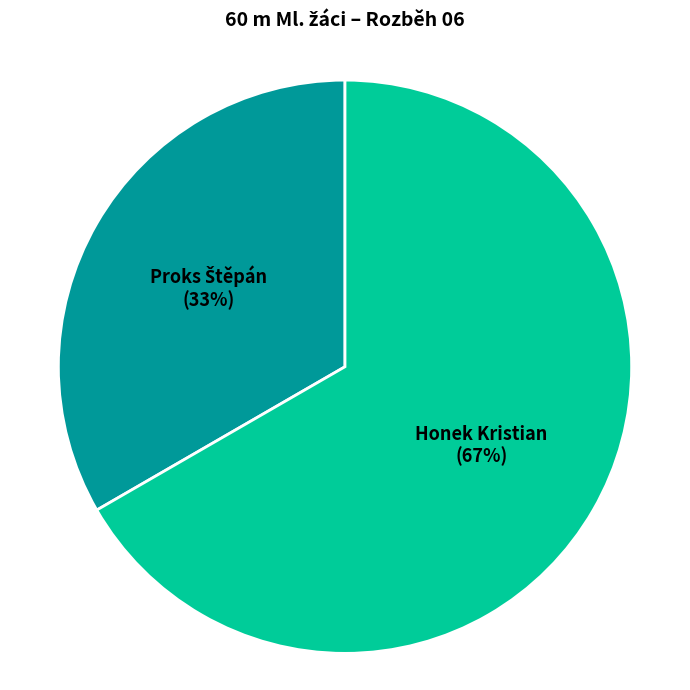

The Honek Kristian slice represents 73% of the pie. True or false?

False